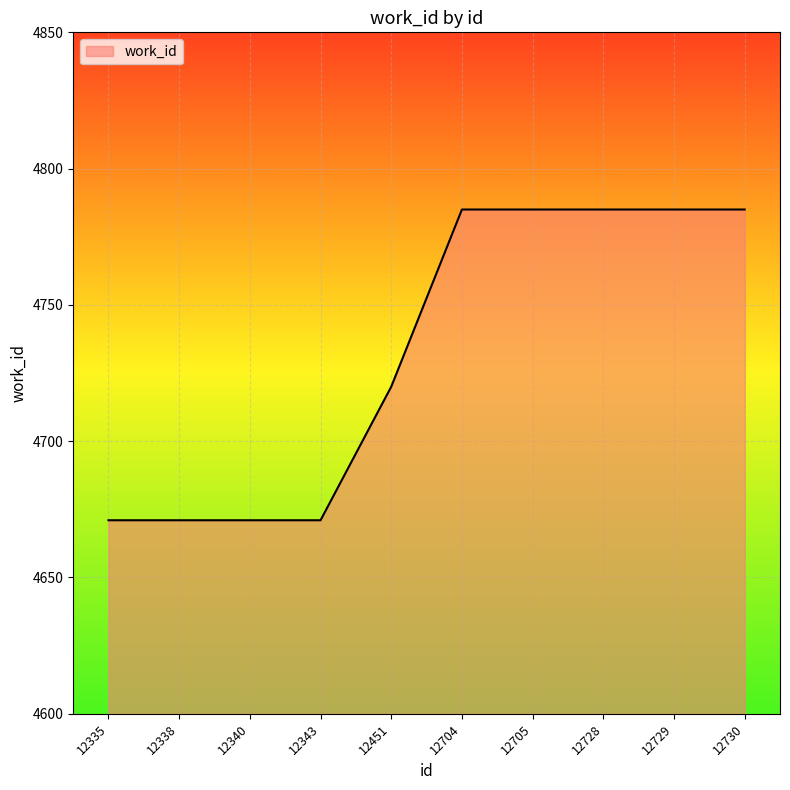

True or false: the data shows 4785 at 12704.

True